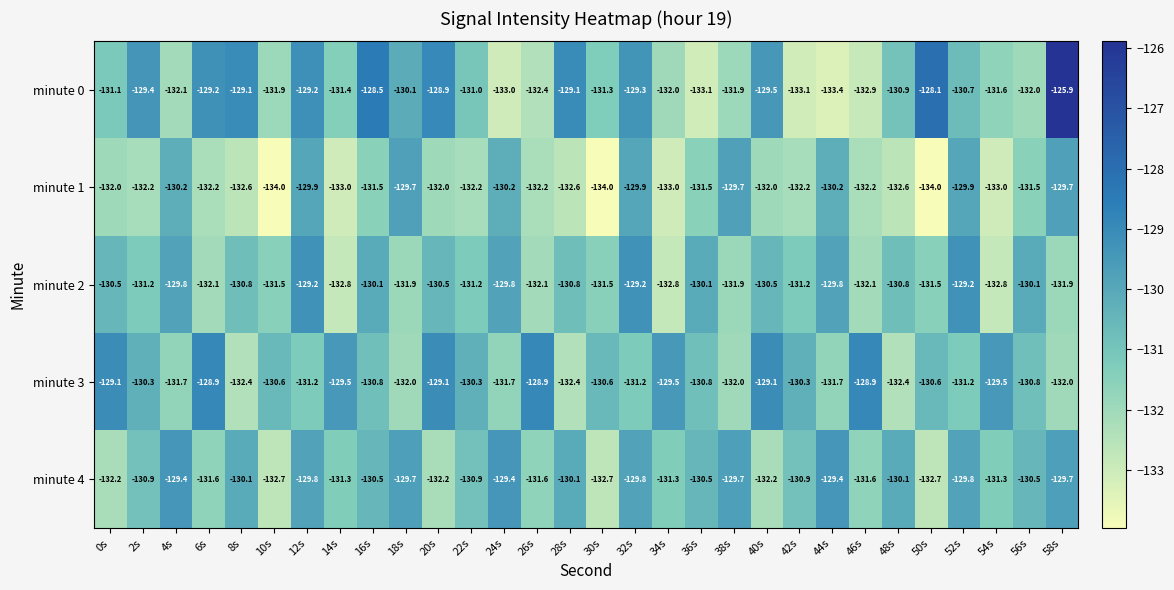

The minute 2 series shows -132.8 at 34s. True or false?

True